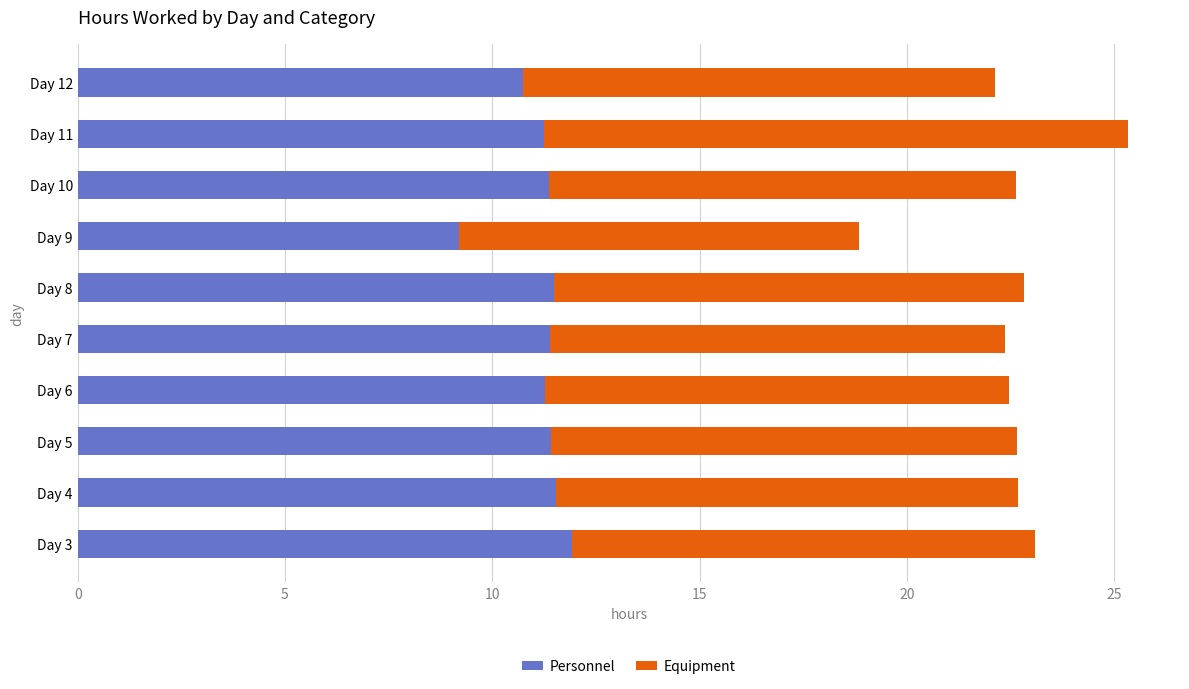

Is it true that Personnel equals 11.5 at Day 4?

True